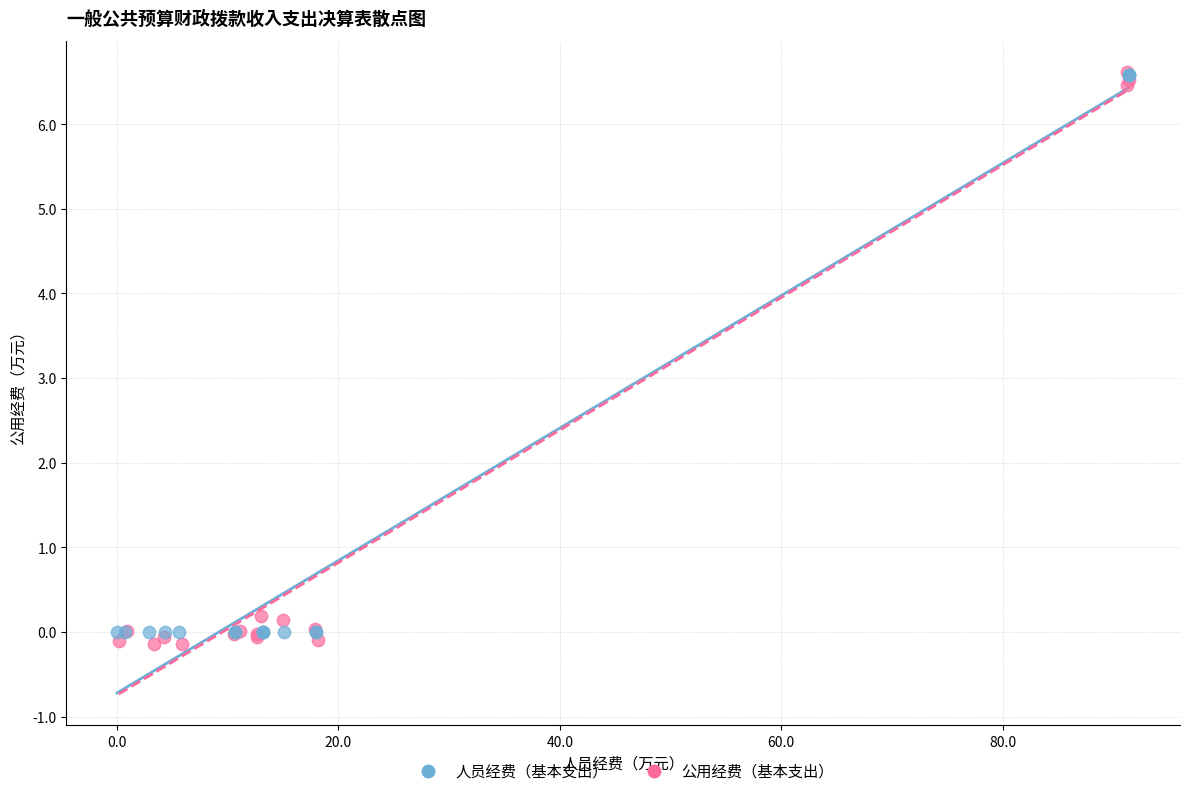

Which series contains the lowest Y value?

公用经费（基本支出）